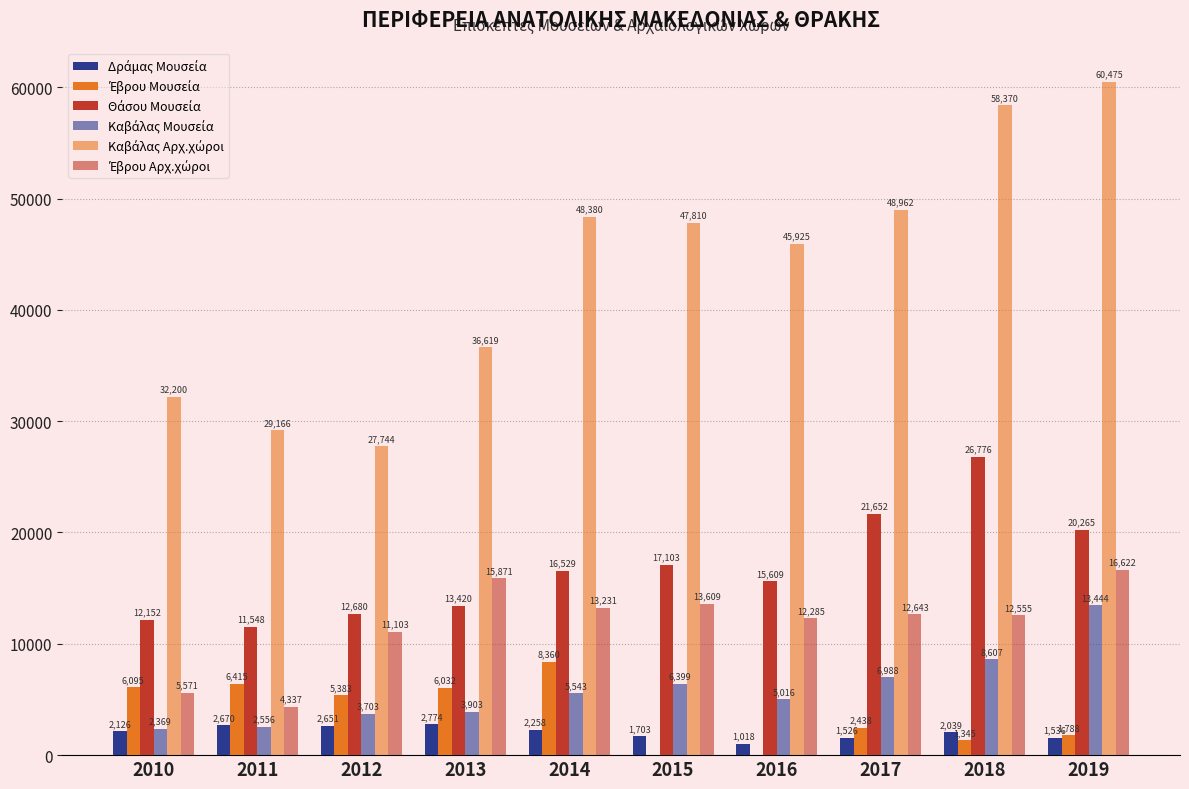

What is the difference between the Θάσου Μουσεία values at 2018 and 2015?

9673